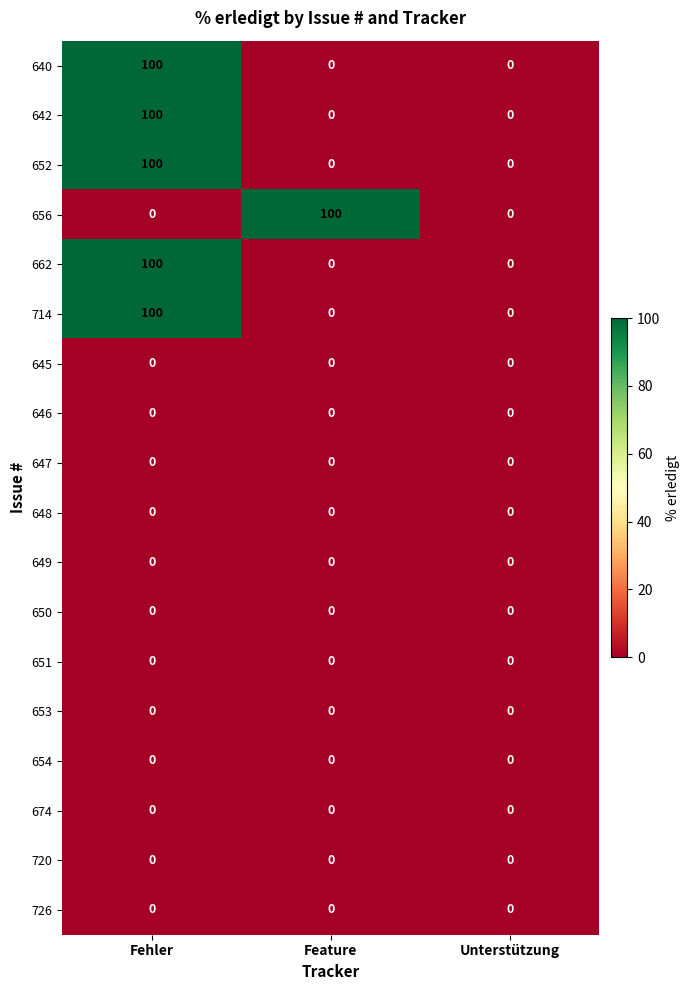

True or false: 651 has a value of 0 at Feature.

True